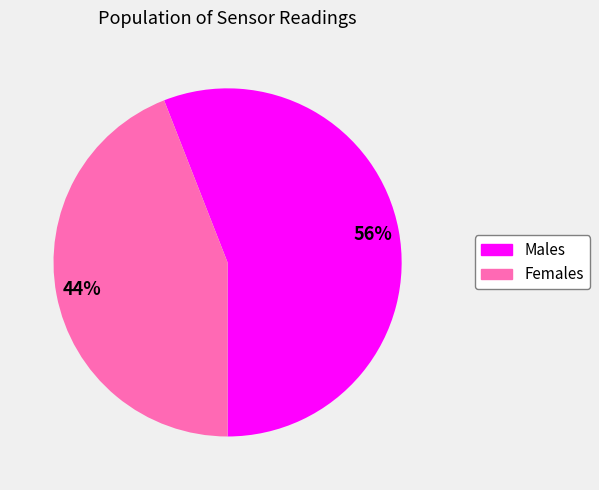

To the nearest percent, what is the difference between the largest and smallest slice percentages?

12%